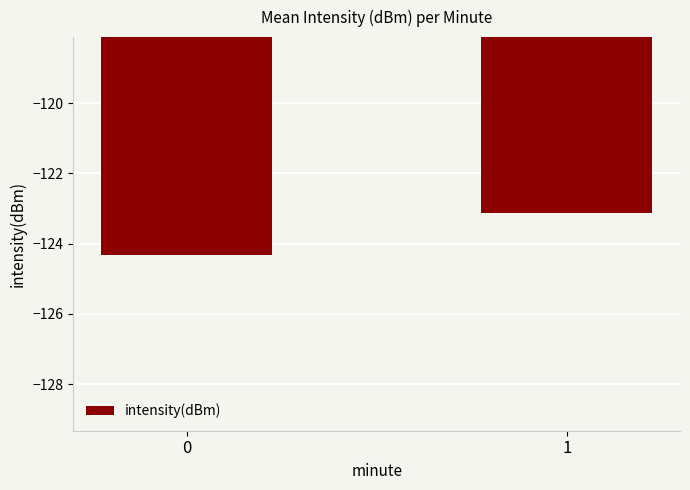

List the labels in order of value, smallest first.

0, 1